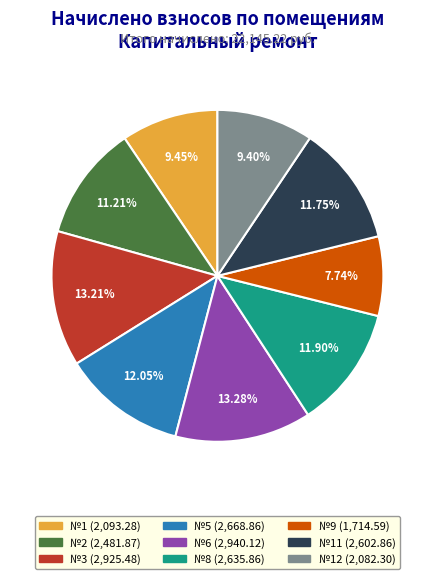

Is there any slice that represents more than half of the pie?

No